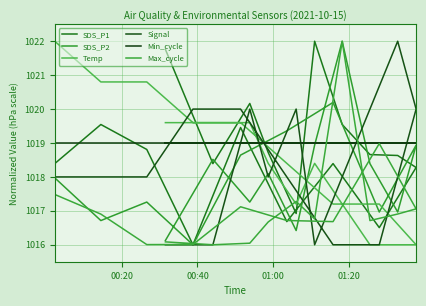

What is the value of the Signal point at the 7th from the left?

1016.0